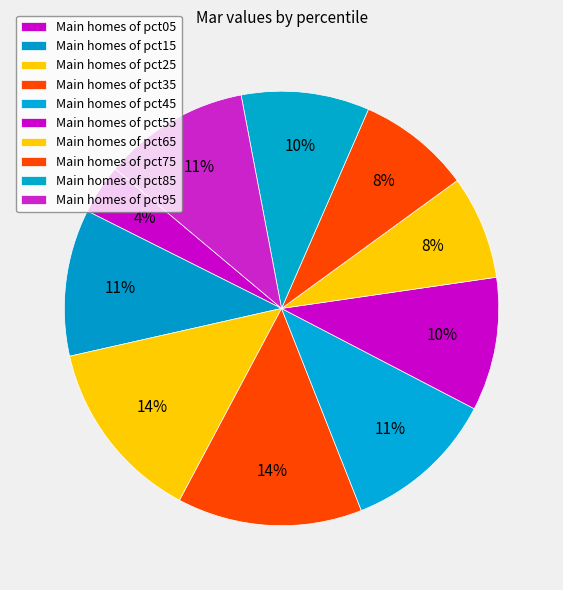

Rank the categories by value from lowest to highest.

pct05, pct65, pct75, pct85, pct55, pct95, pct15, pct45, pct25, pct35